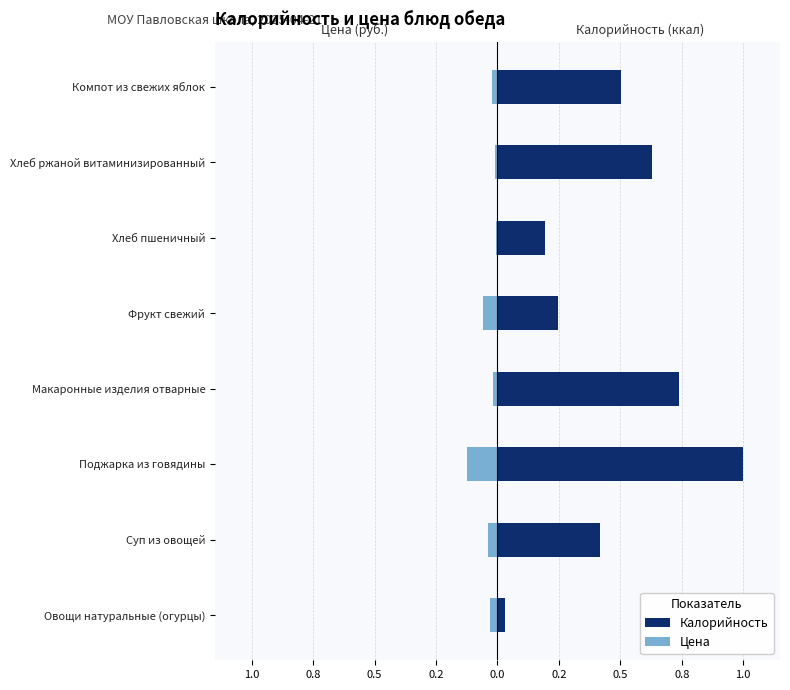

What is the difference between the highest and lowest values at Суп из овощей?

0.5